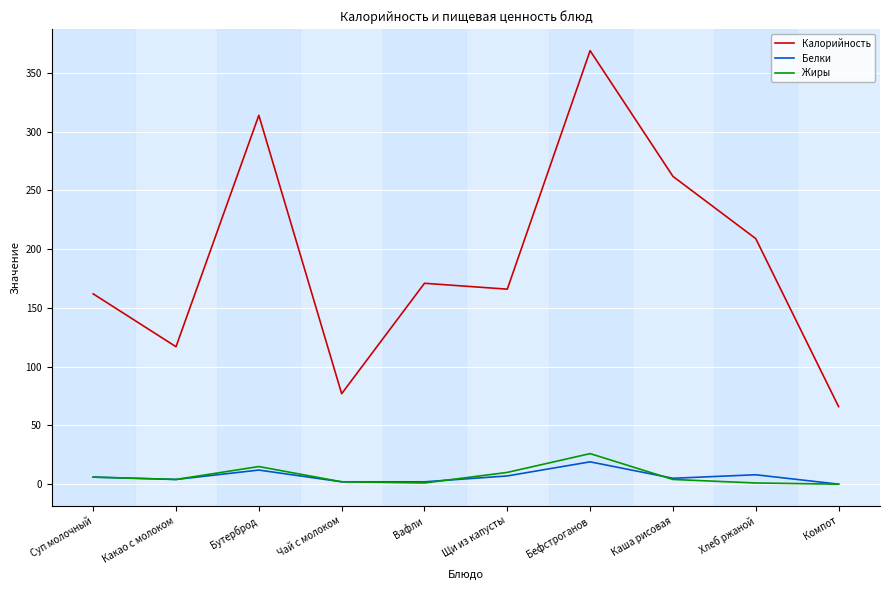

True or false: Белки and Калорийность intersect in this chart.

False